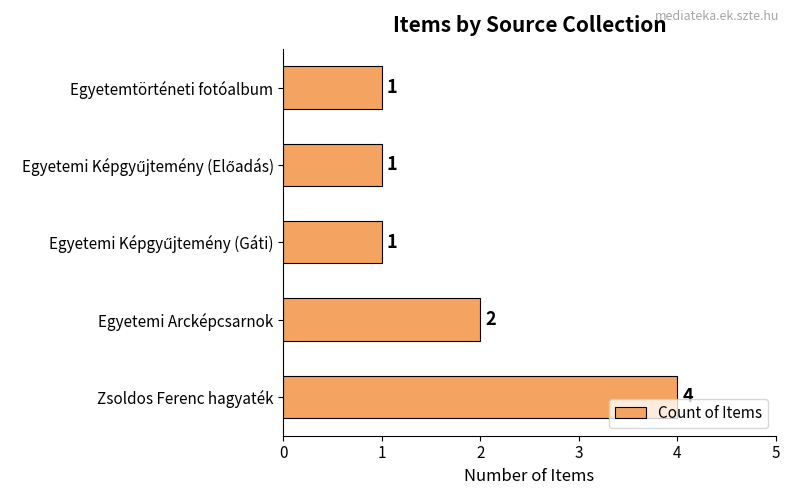

What is the difference between the maximum and minimum values?

3